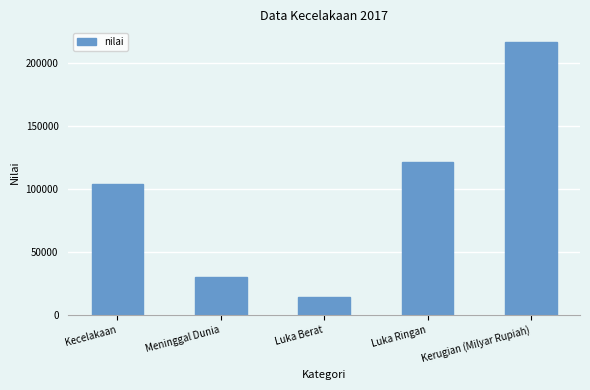

How many values are below 104327?

2